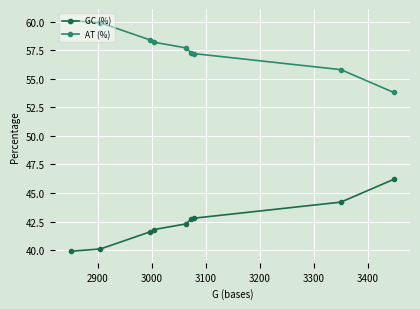

What is the minimum value shown in the chart?

39.9